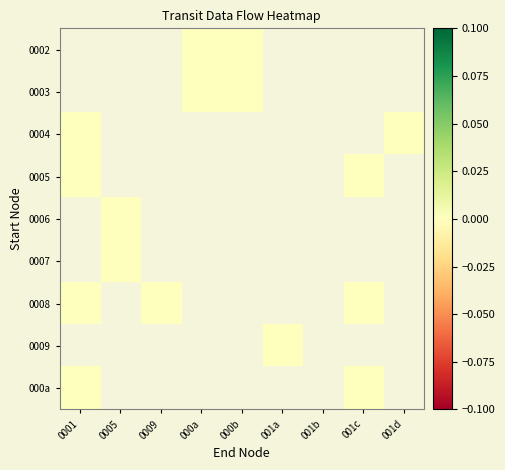

At which label does 0006 reach its minimum?

0001